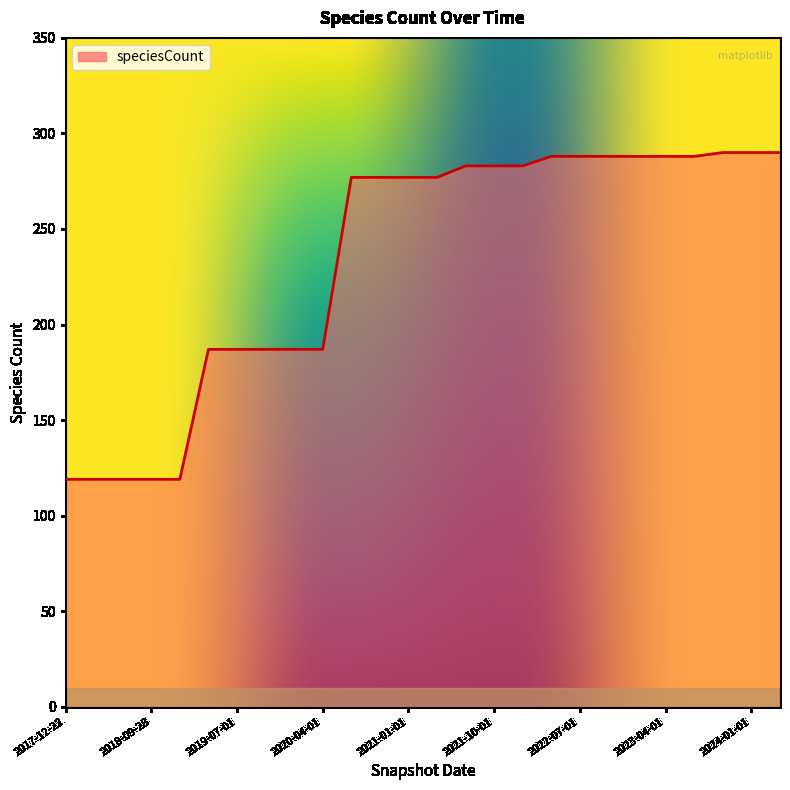

What is the difference between the maximum and minimum values?

171